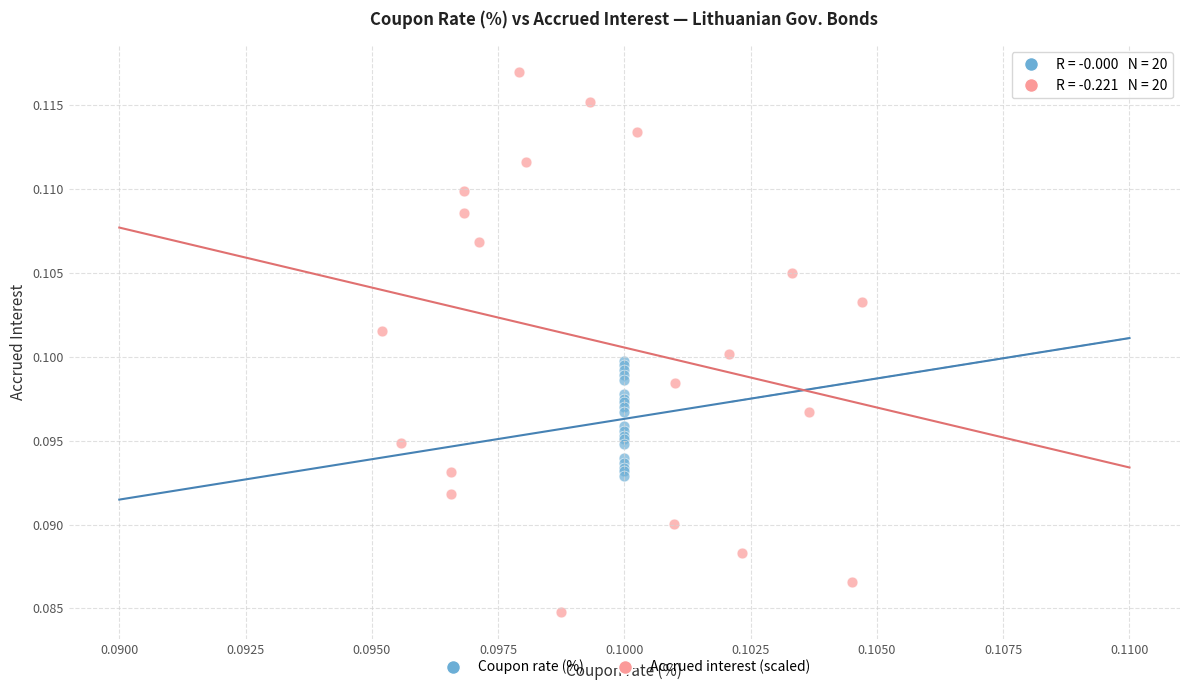

Which series reaches the minimum Y coordinate?

Accrued interest (scaled)